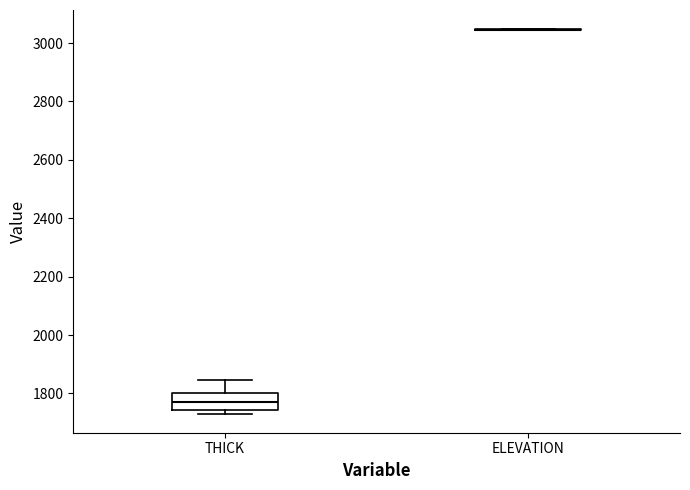

Reading left to right, transcribe this box plot: for each box, give where its median line is, the range the box spans, and where its two whiskers end, as read against the y-axis. The values are not printed on the chart, so give them approximately, as read against the axis.

THICK: median 1780, box 1740 to 1800, whiskers 1740 (just below the box's lower edge) to 1840
ELEVATION: box collapsed to a line at 3040, whiskers 3040 to 3040